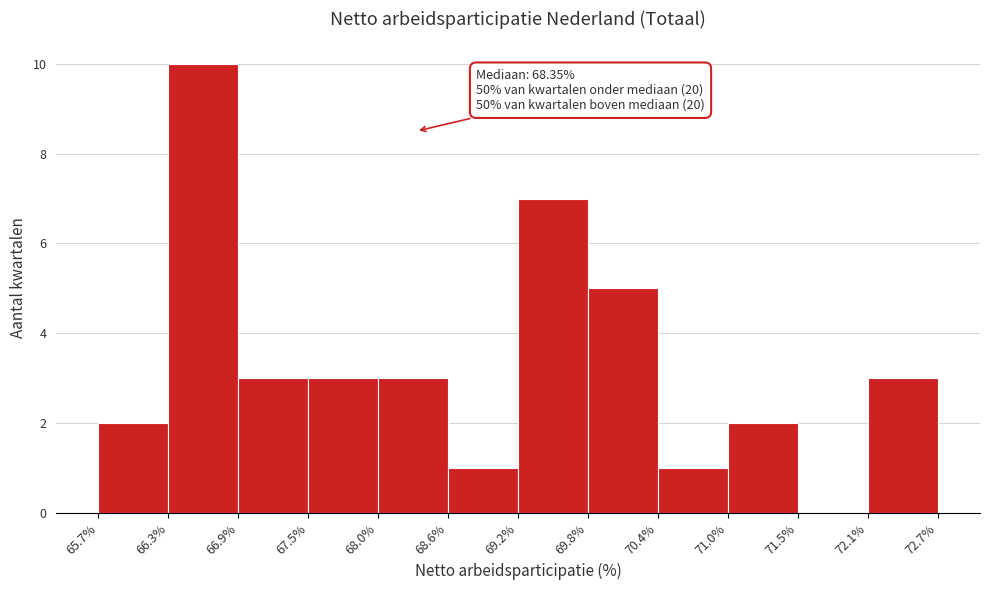

Which range on the x-axis has the tallest bar?

66.3% to 66.9%